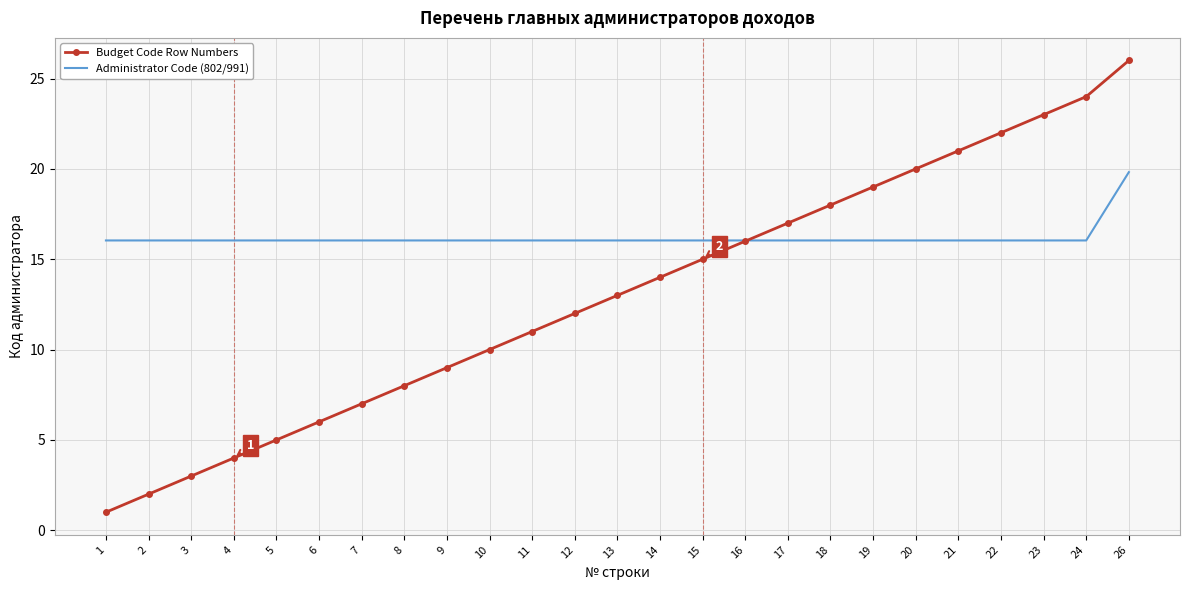

What is the minimum value shown in the chart?

1.0